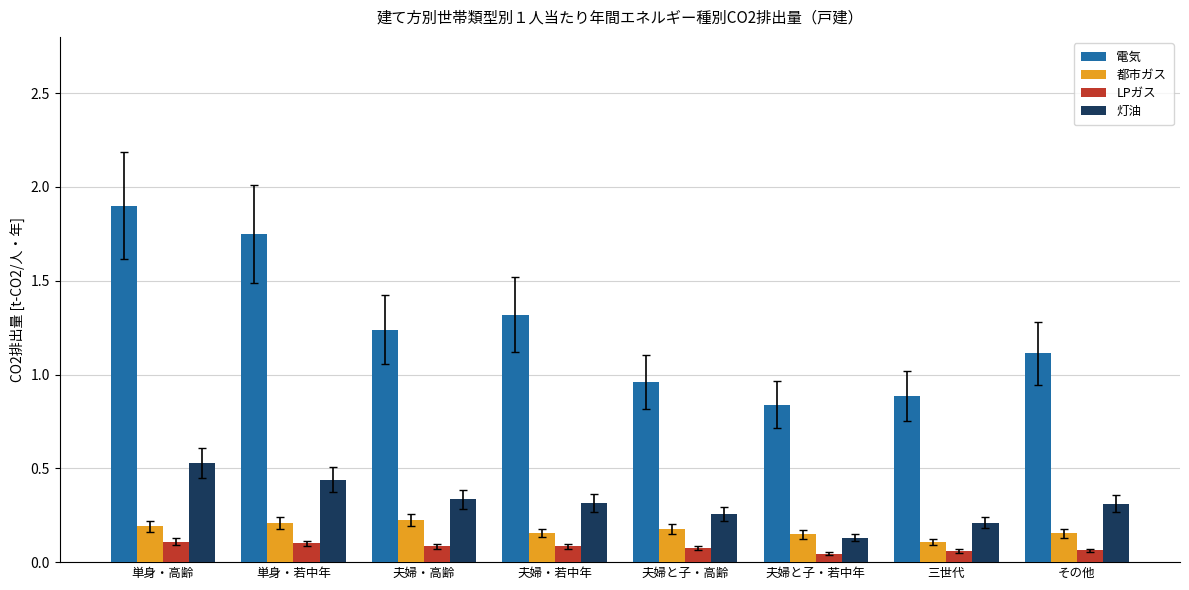

At which label is 電気 closest to 1?

夫婦と子・高齢